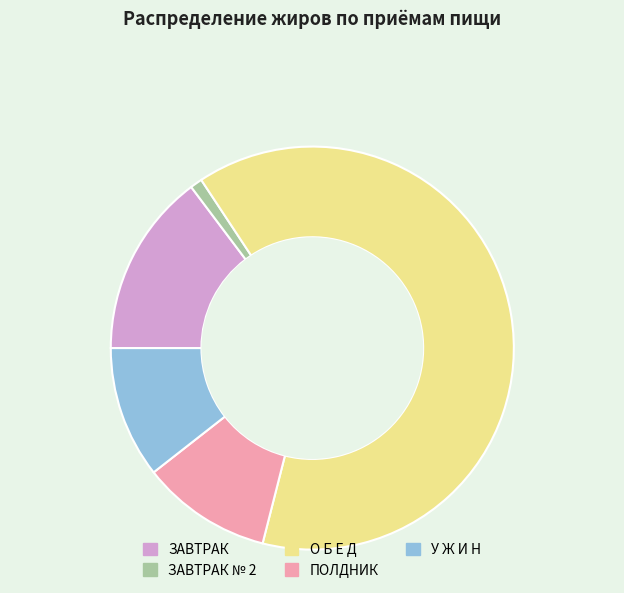

Does ПОЛДНИК account for over 50% of the chart?

No